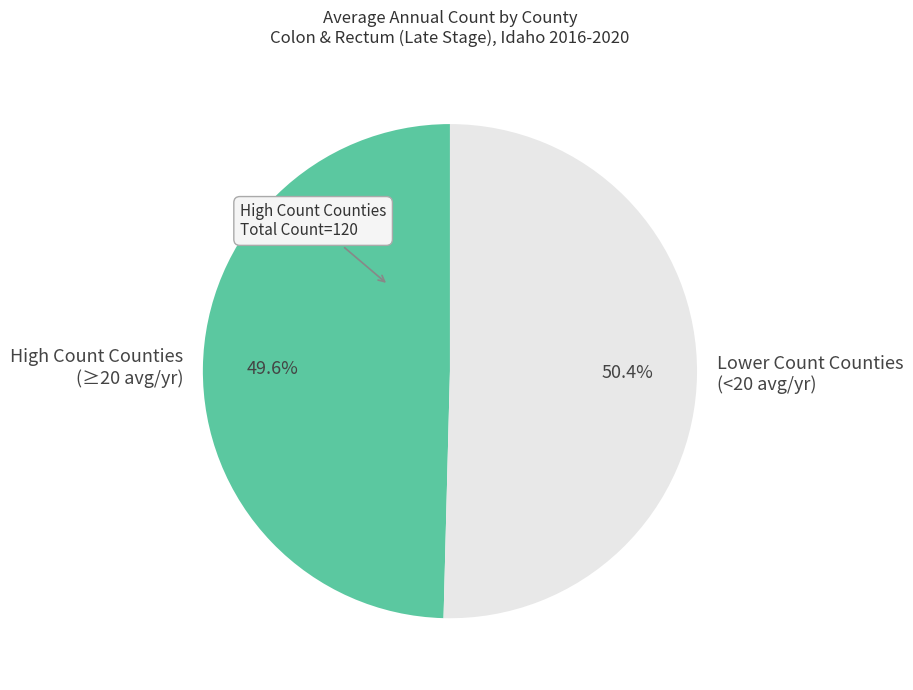

How many slices are in this pie chart?

2